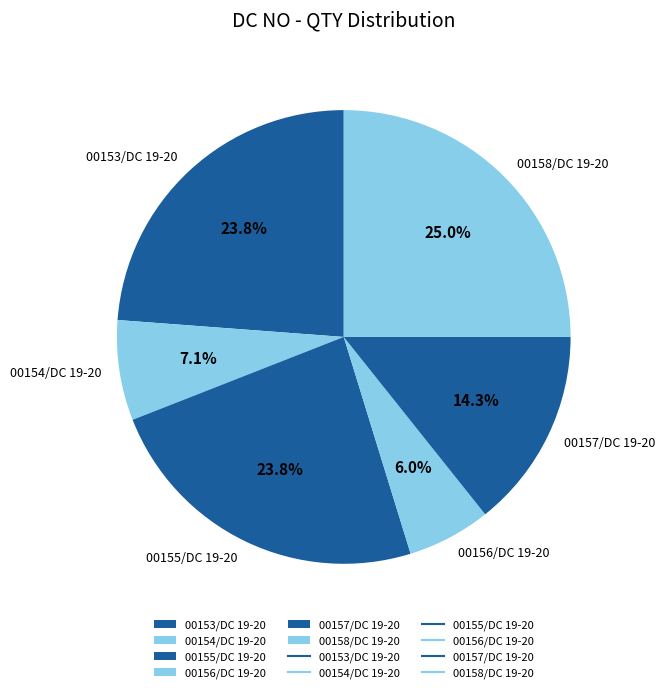

Does 00158/DC 19-20 represent more than half of the total?

No